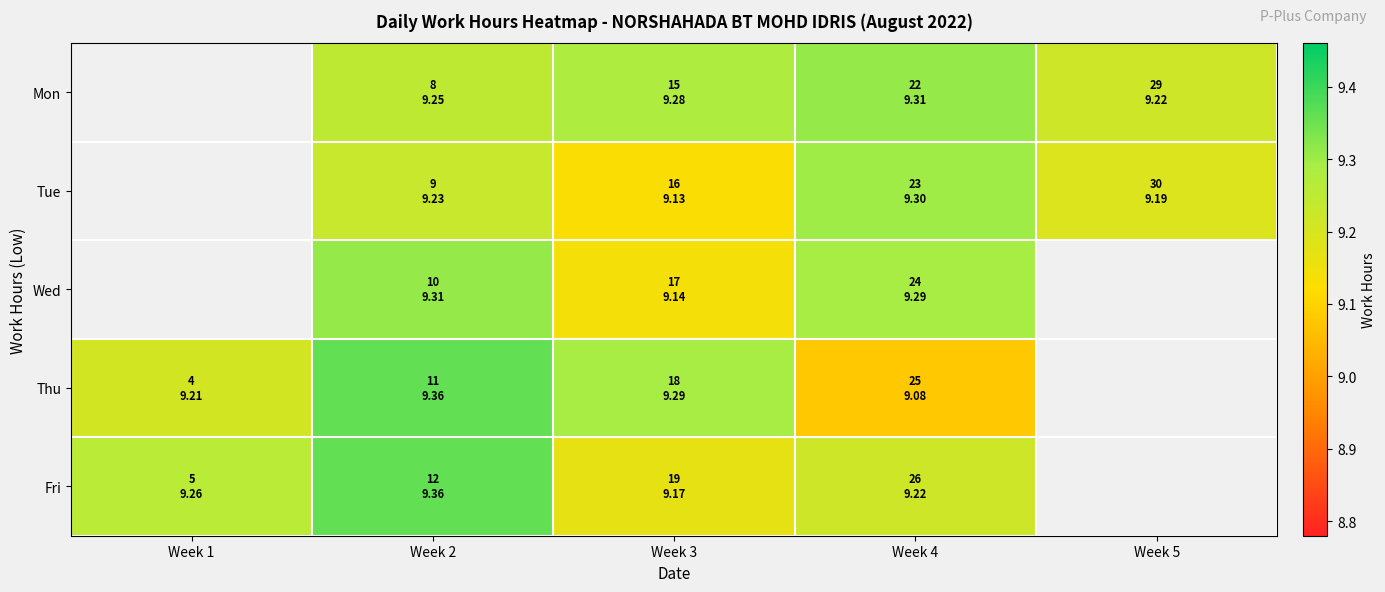

How many distinct data groups are displayed?

5